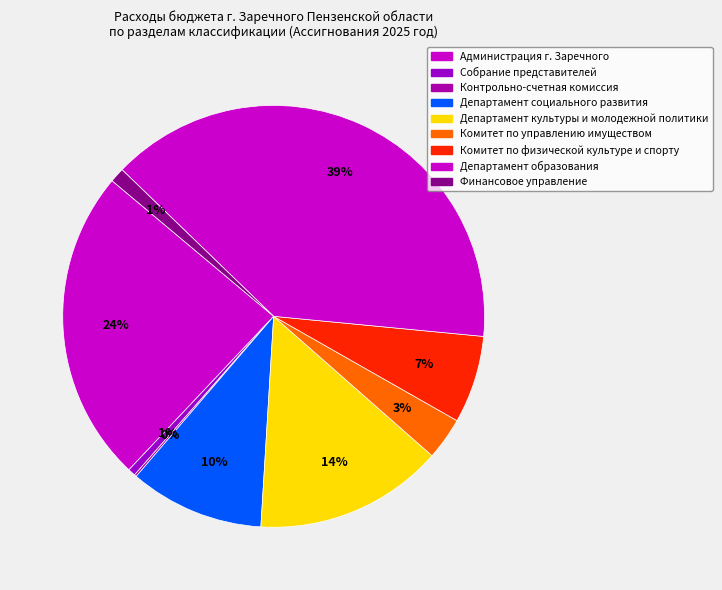

Is there a majority slice in this chart?

No